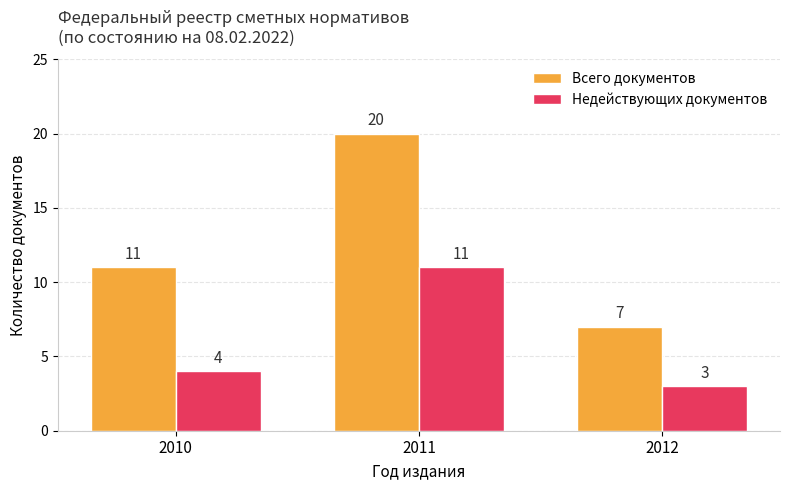

What is the minimum value for Недействующих документов?

3